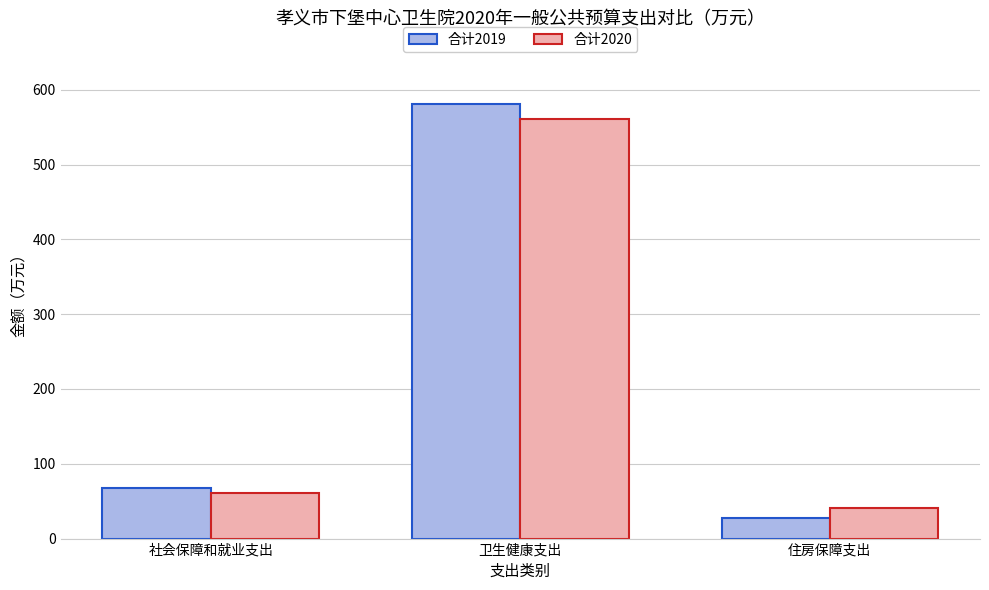

Rank the categories by 合计2020 value from lowest to highest.

住房保障支出, 社会保障和就业支出, 卫生健康支出